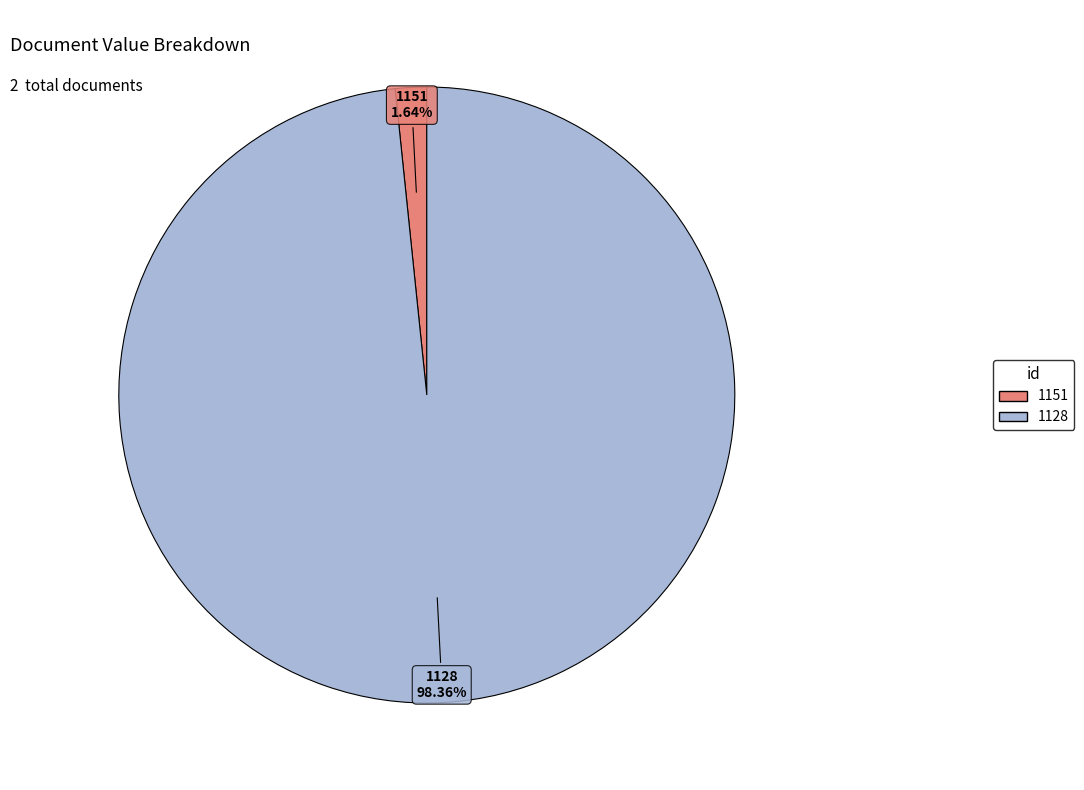

True or false: 1128 accounts for 98% of the total.

True